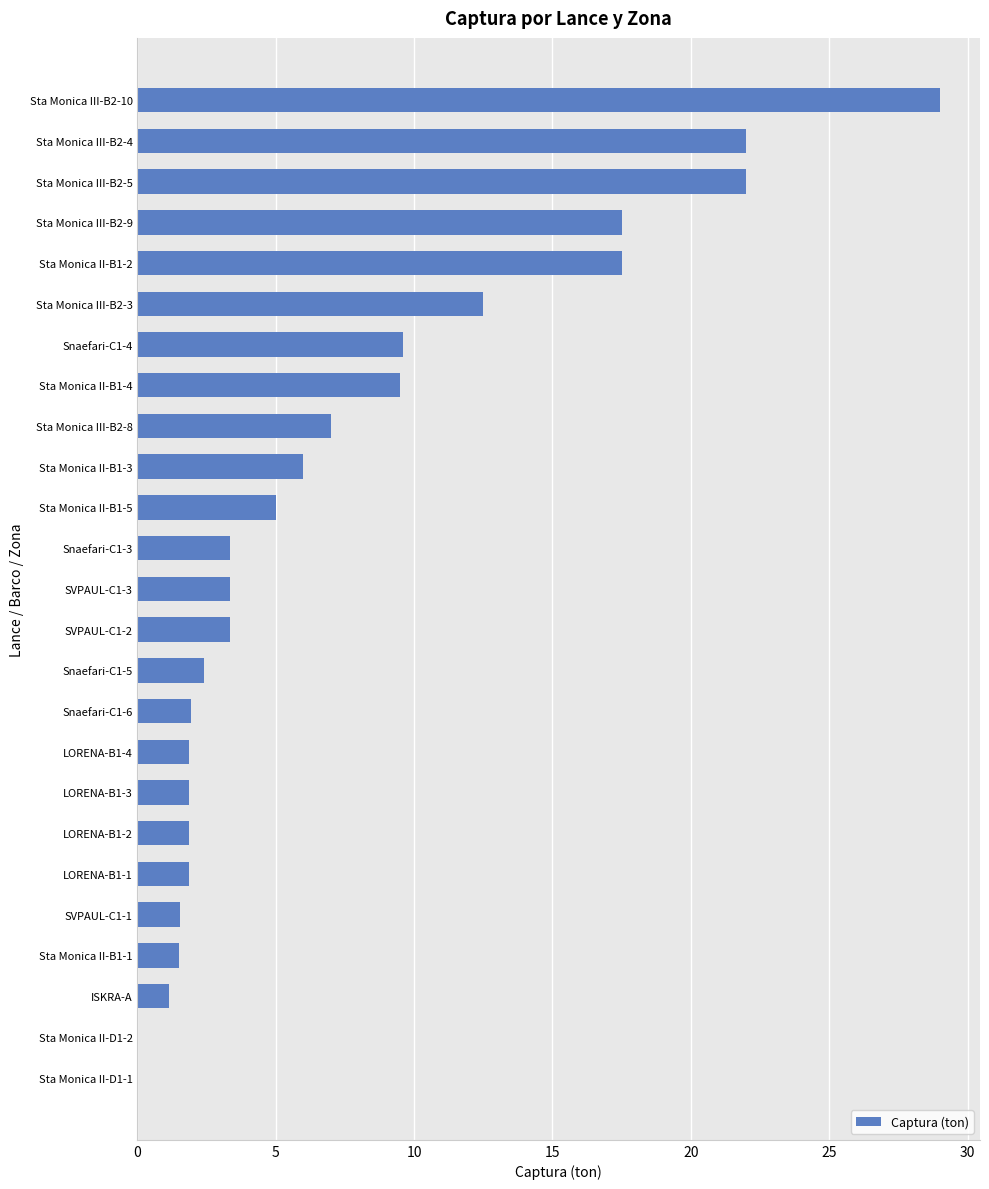

At which label is the value closest to 14?

Sta Monica III-B2-3